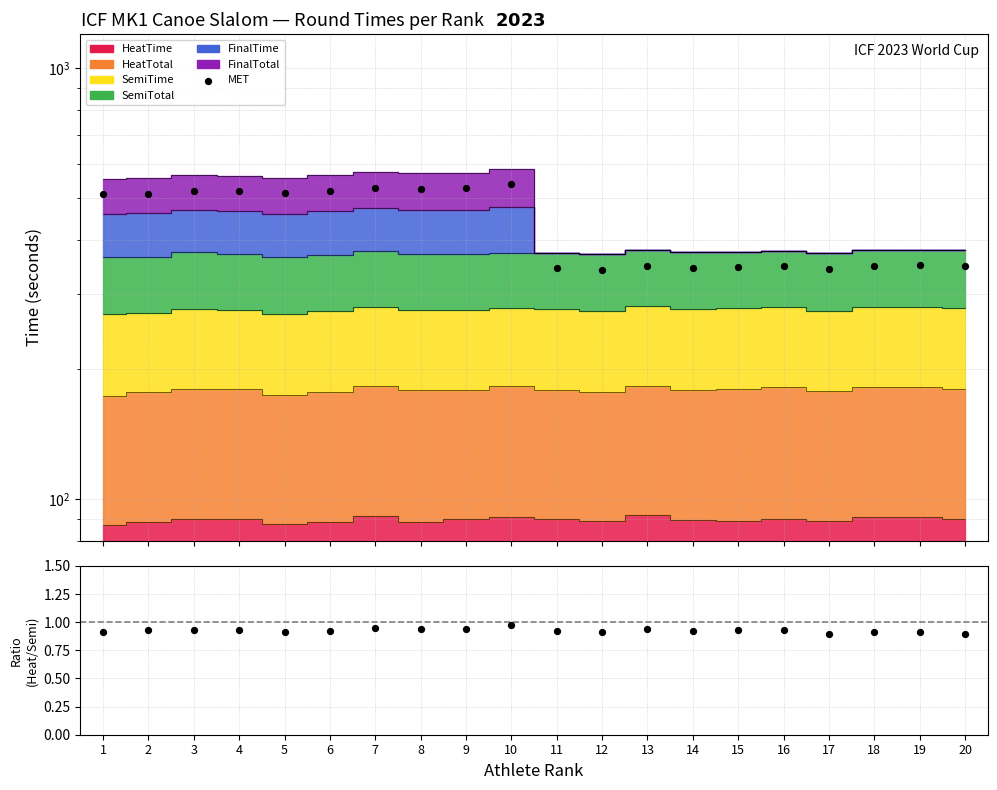

Which series contains the highest Y value?

MET